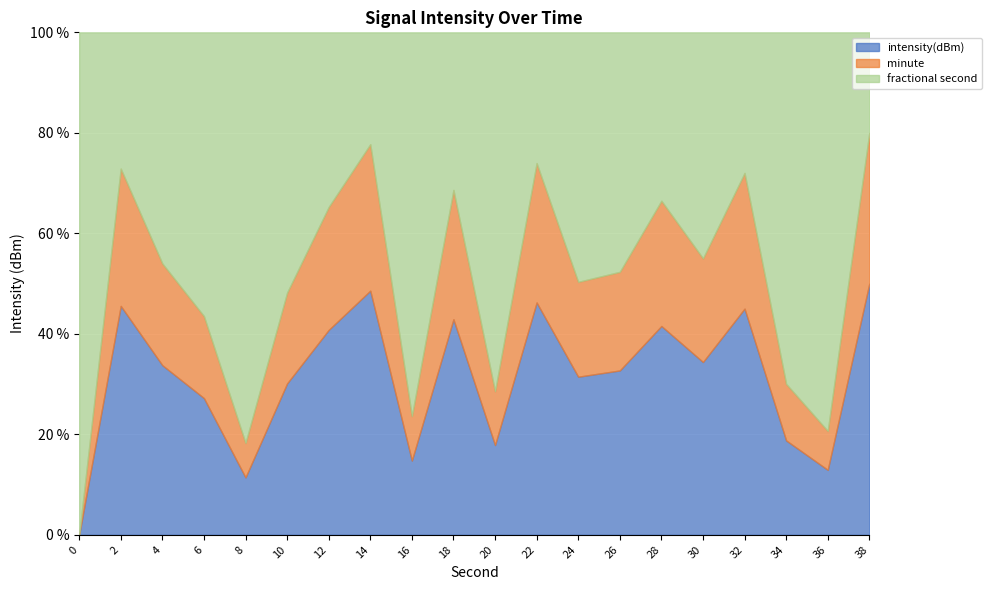

Reading right to left, transcribe all the data shown in this chart.

intensity(dBm): 38=-117.2	36=-130.2	34=-128.1	32=-118.9	30=-122.7	28=-120.2	26=-123.3	24=-123.7	22=-118.5	20=-128.4	18=-119.7	16=-129.5	14=-117.7	12=-120.4	10=-124.2	8=-130.7	6=-125.2	4=-122.9	2=-118.8	0=-134.7
minute: 38=0.0	36=0.0	34=0.0	32=0.0	30=0.0	28=0.0	26=0.0	24=0.0	22=0.0	20=0.0	18=0.0	16=0.0	14=0.0	12=0.0	10=0.0	8=0.0	6=0.0	4=0.0	2=0.0	0=0.0
fractional second: 38=0.0	36=0.0	34=0.0	32=0.0	30=0.0	28=0.0	26=0.0	24=0.0	22=0.0	20=0.0	18=0.0	16=0.0	14=0.0	12=0.0	10=0.0	8=0.0	6=0.0	4=0.0	2=0.0	0=0.0